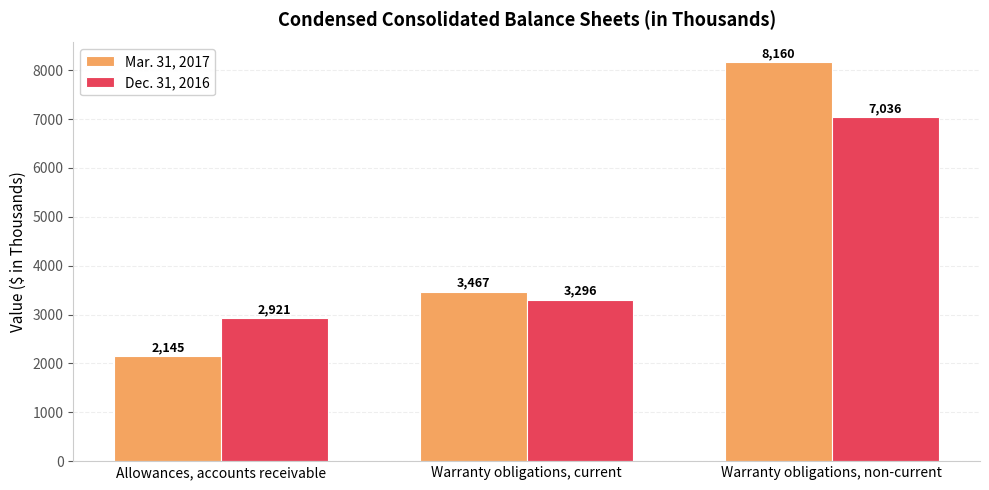

How many groups of bars are there?

3